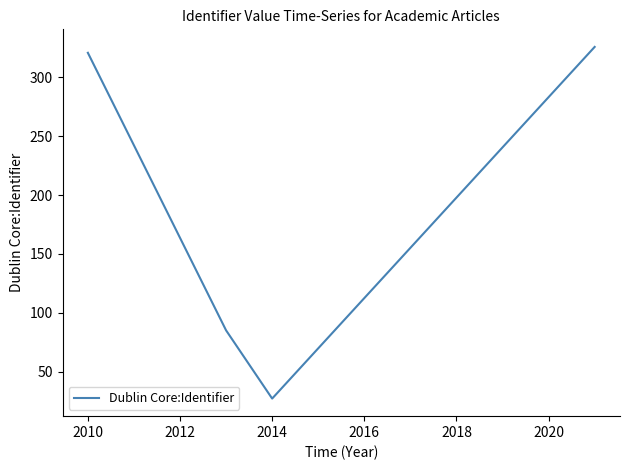

What is the sum of all values?

759